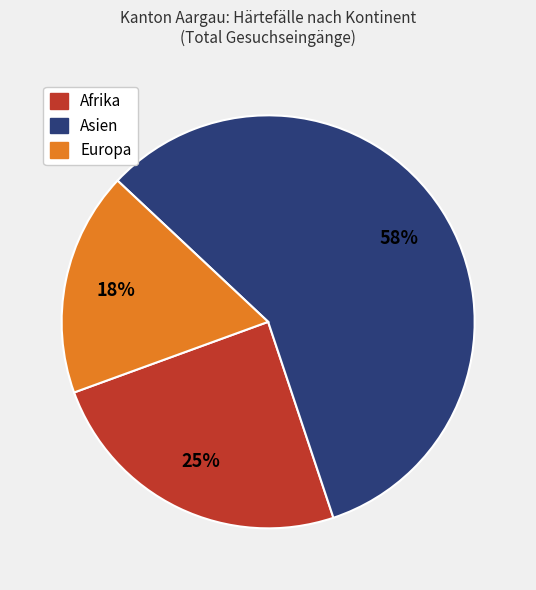

Which has a higher value, Asien or Afrika?

Asien